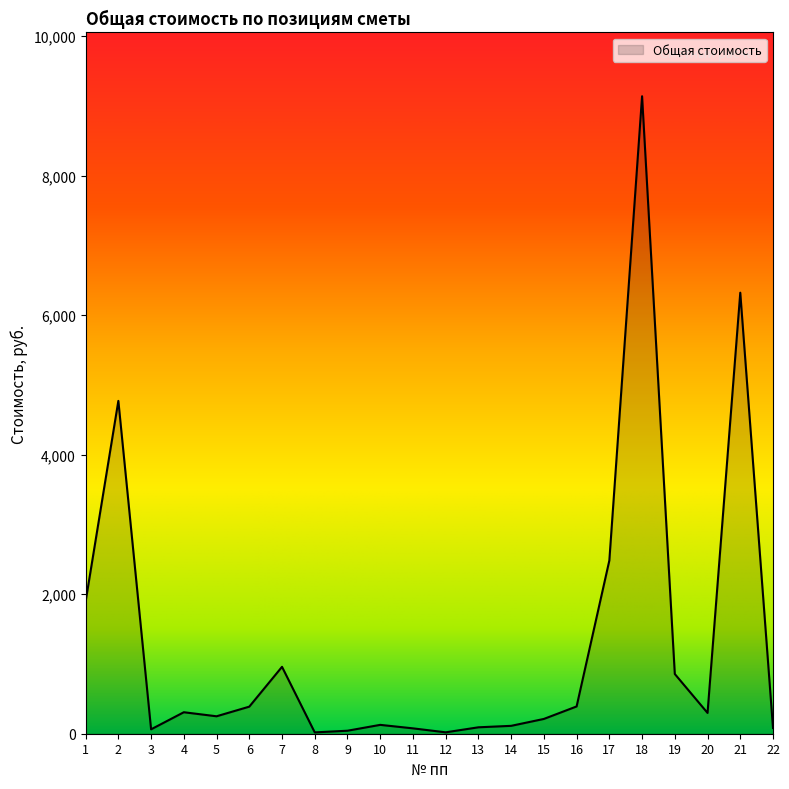

What is the difference between the maximum and minimum values?

9119